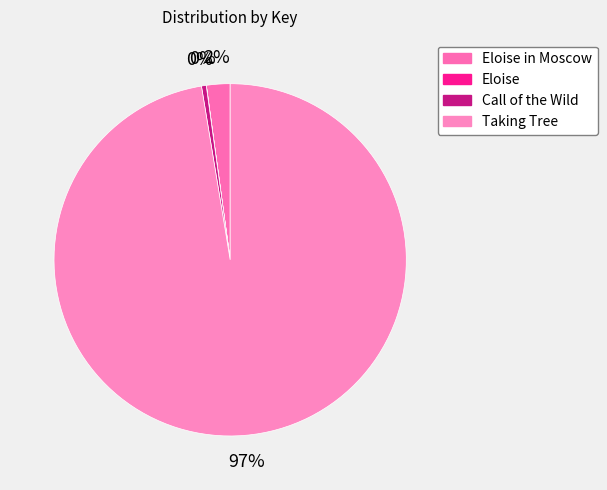

Which category has the biggest portion of the pie?

Taking Tree